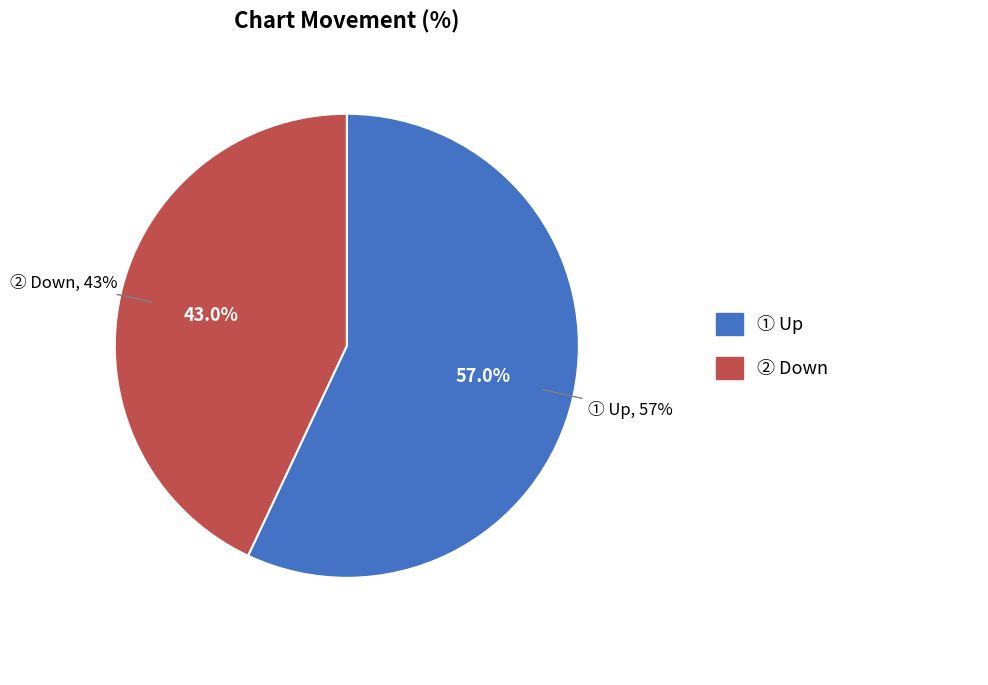

What is the majority slice?

Up